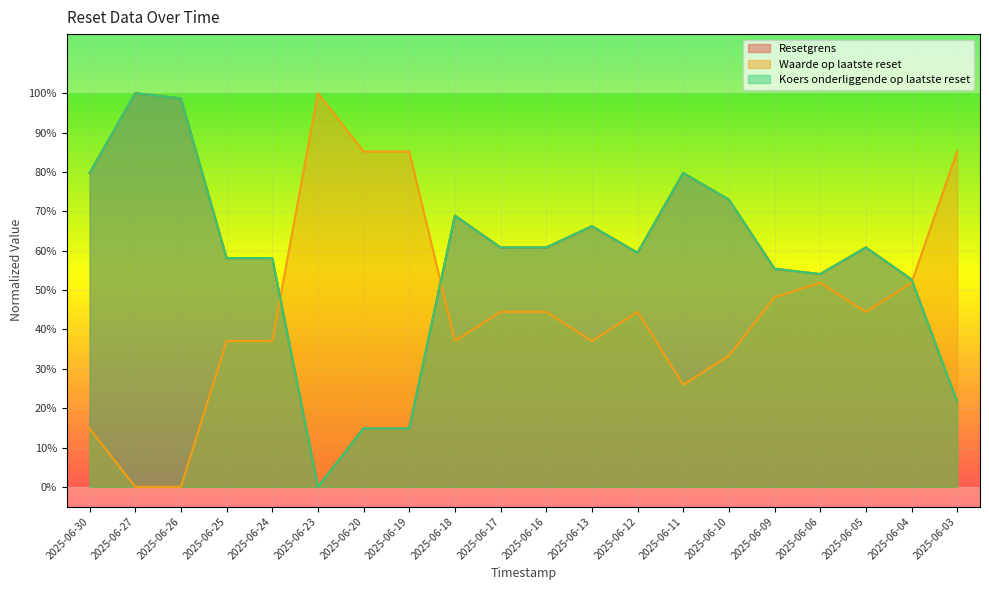

True or false: Resetgrens and Waarde op laatste reset intersect in this chart.

True